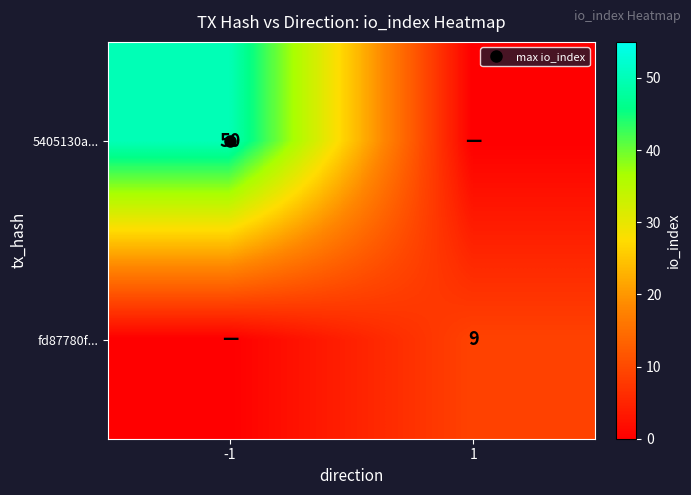

How many positive values does the 5405130a... series have?

1